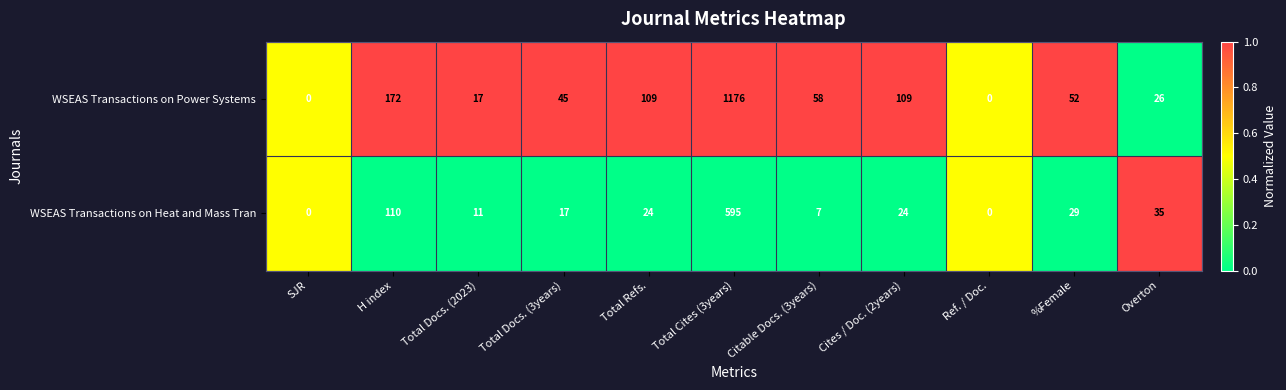

Between Total Cites (3years) and Citable Docs. (3years), which series saw the biggest shift?

WSEAS Transactions on Power Systems